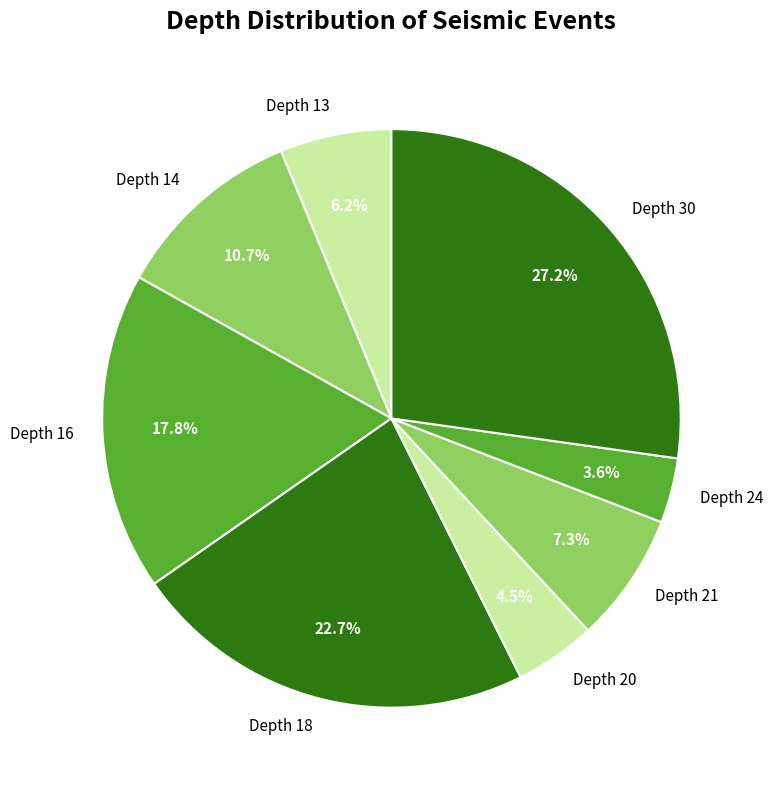

How much of the chart is everything except Depth 20?

95.5%